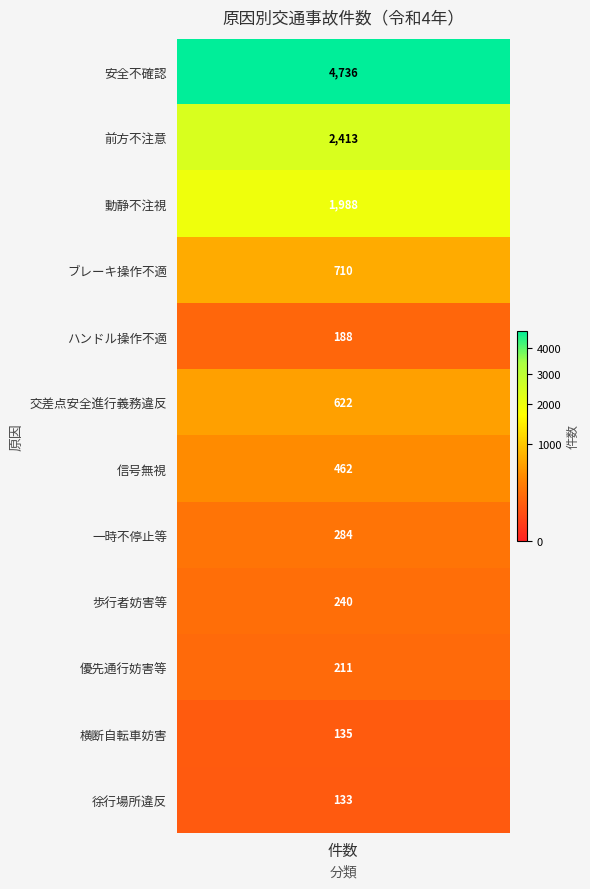

What is the sum of all ハンドル操作不適 values?

188